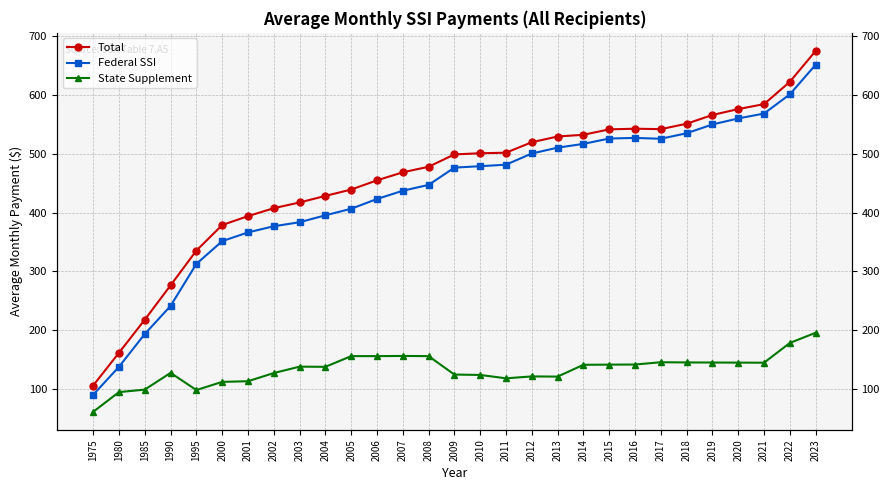

How many series are shown in this chart?

3